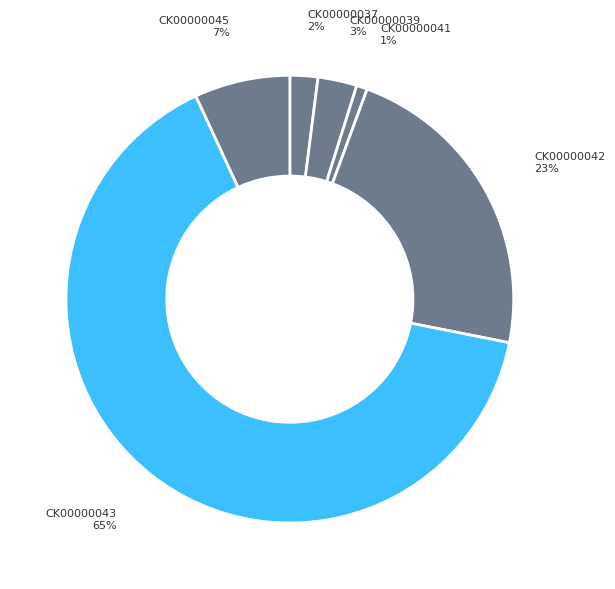

To the nearest percent, what portion does CK00000037 represent?

2%